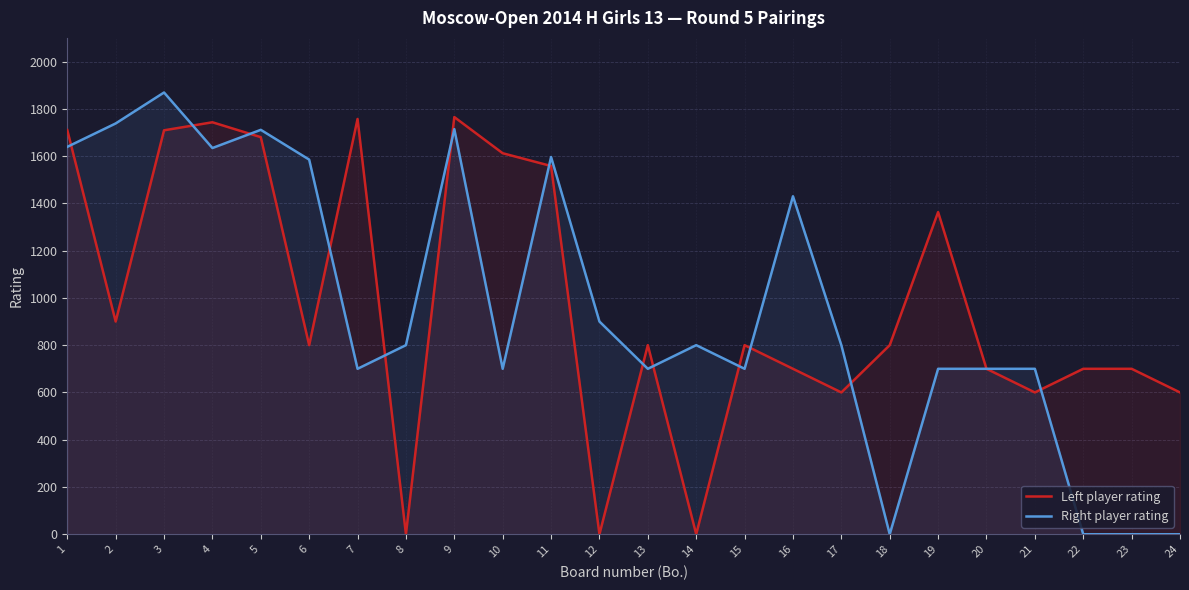

What is the sum of all Right player rating values?

23116